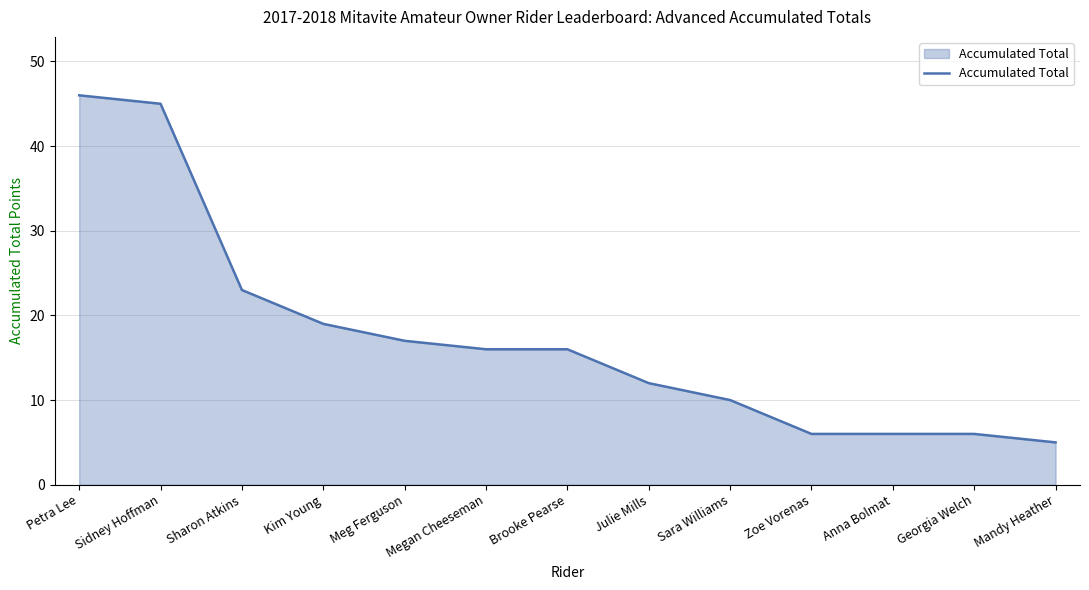

Is it true that the value at Anna Bolmat is 6?

True